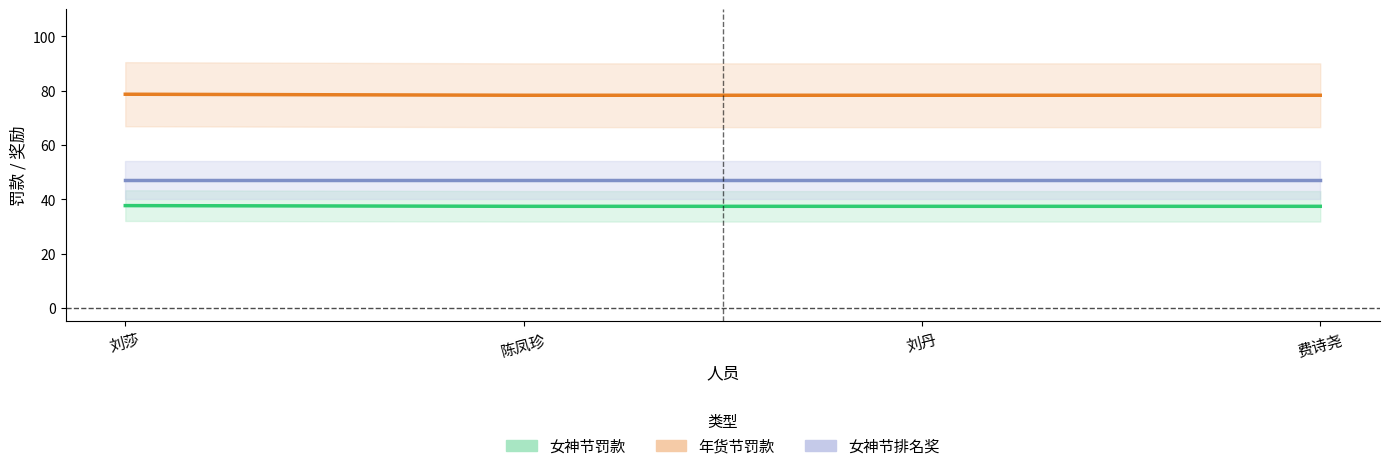

True or false: 年货节罚款 has more than 0 interior local peaks.

False